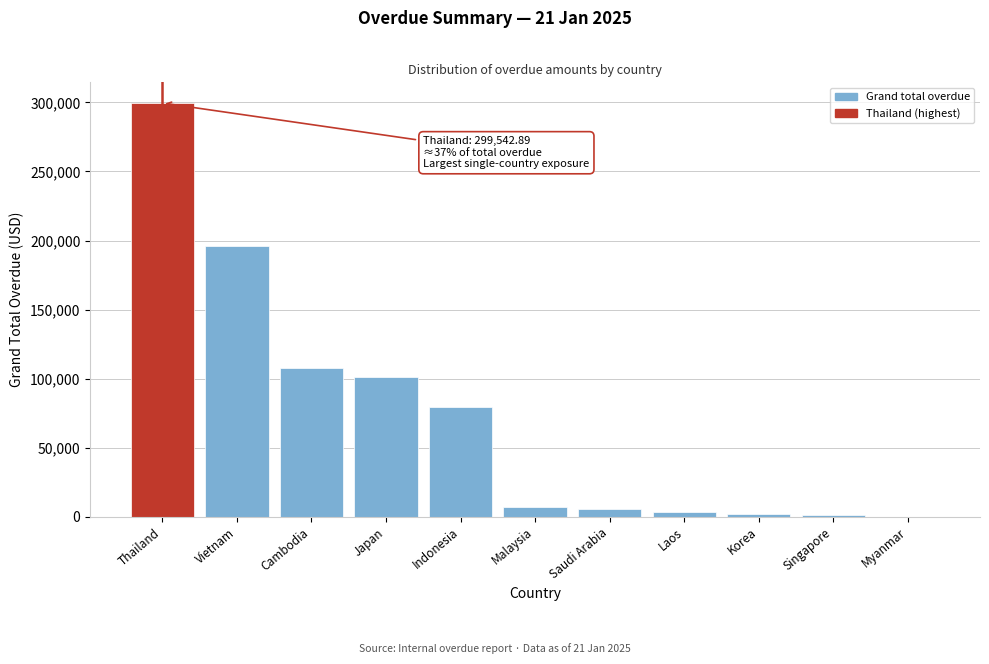

The chart shows a value of 196168.6 at Vietnam. True or false?

True